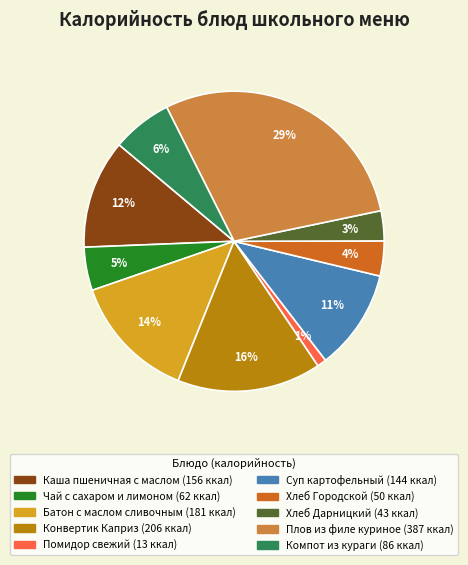

Which has a higher value, Батон с маслом сливочным or Хлеб Городской?

Батон с маслом сливочным